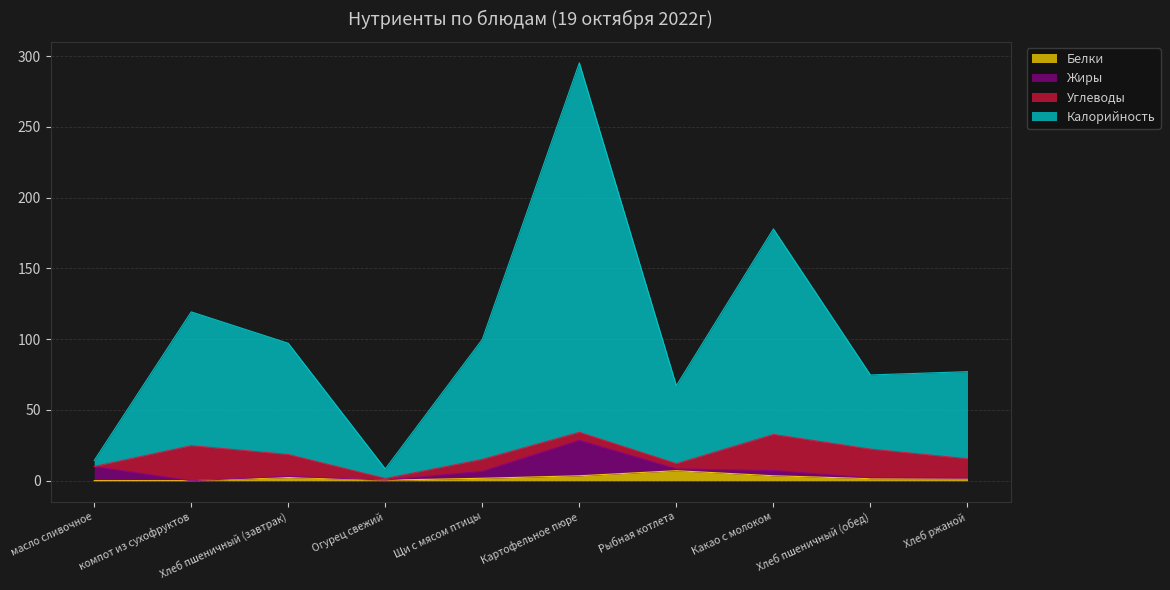

At which category is the sum across all series the highest?

Картофельное пюре